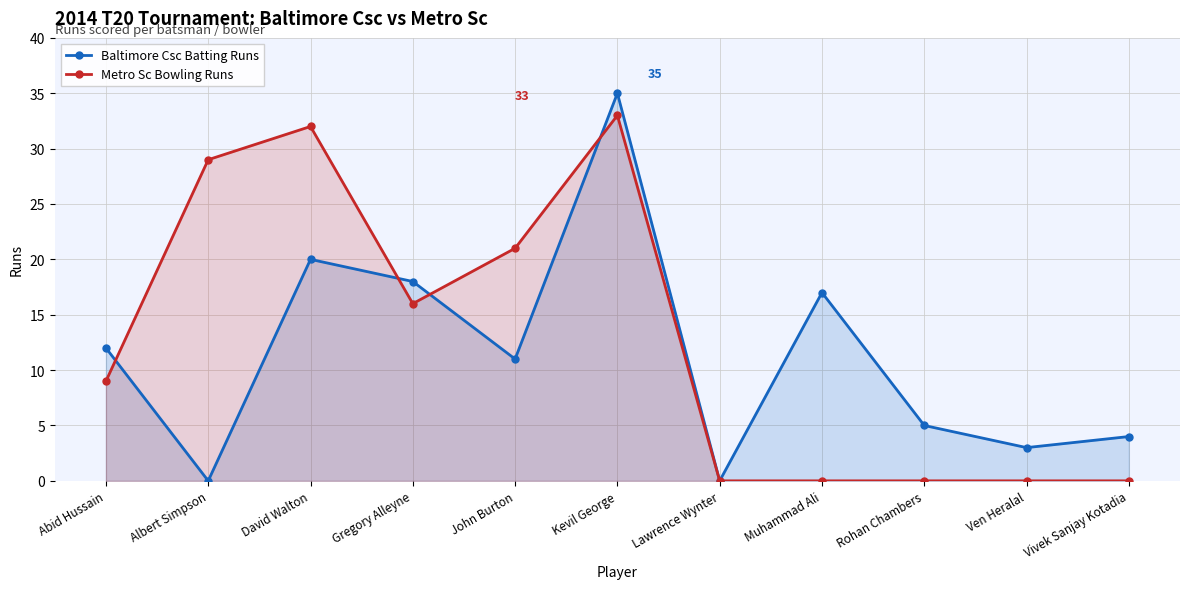

Reading left to right, extract all data points from this chart.

Baltimore Csc Batting Runs: Abid Hussain=12	Albert Simpson=0	David Walton=20	Gregory Alleyne=18	John Burton=11	Kevil George=35	Lawrence Wynter=0	Muhammad Ali=17	Rohan Chambers=5	Ven Heralal=3	Vivek Sanjay Kotadia=4
Metro Sc Bowling Runs: Abid Hussain=9	Albert Simpson=29	David Walton=32	Gregory Alleyne=16	John Burton=21	Kevil George=33	Lawrence Wynter=0	Muhammad Ali=0	Rohan Chambers=0	Ven Heralal=0	Vivek Sanjay Kotadia=0